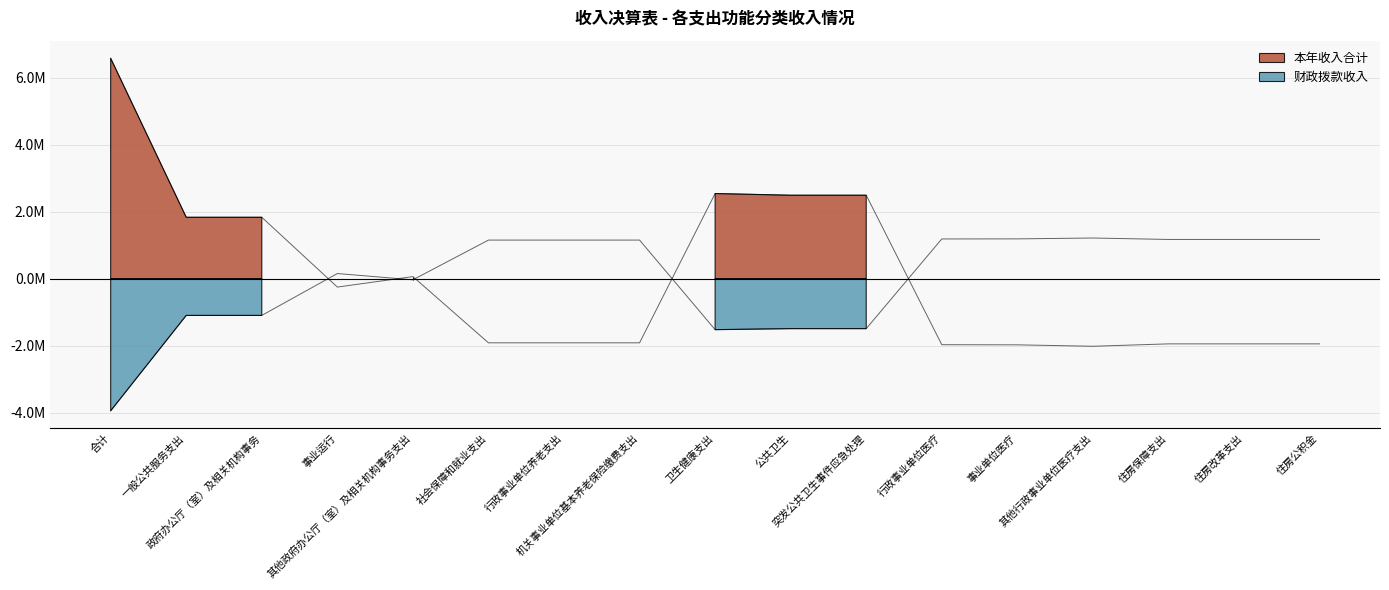

What is the total value across all series at 一般公共服务支出?

732978.1